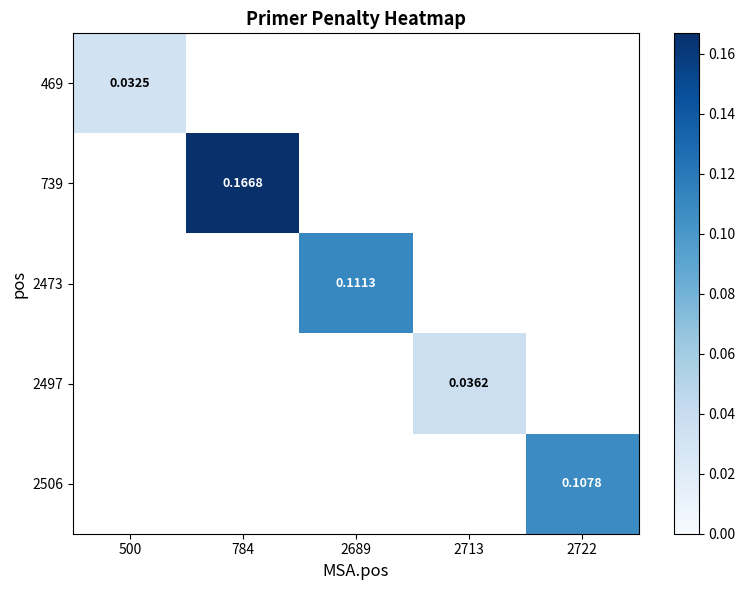

Rank the series at 500 from highest to lowest value.

469, 739, 2473, 2497, 2506